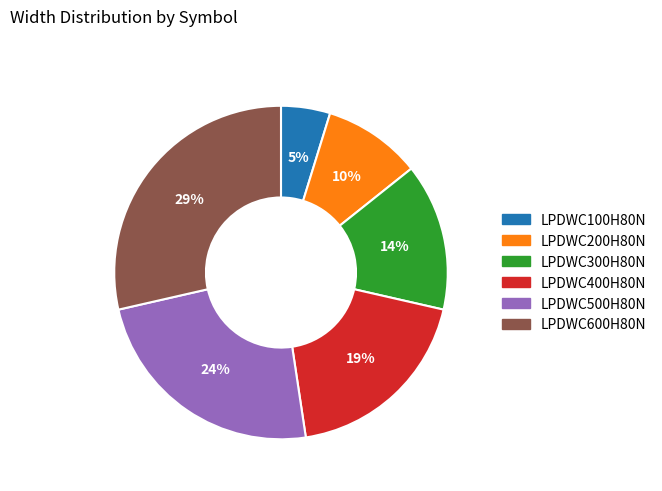

To the nearest percent, what is the average slice percentage?

17%